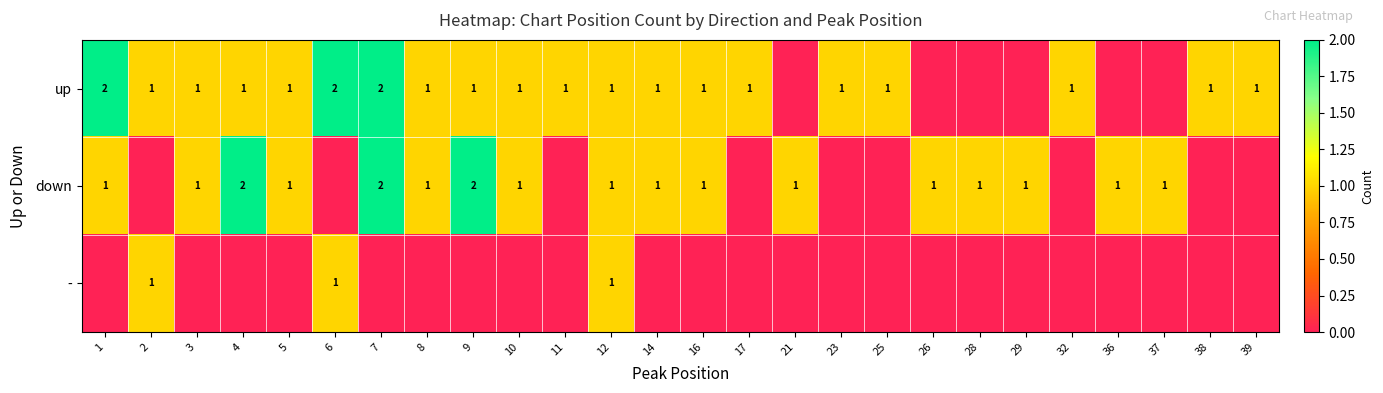

The up series shows 1 at 12. True or false?

True